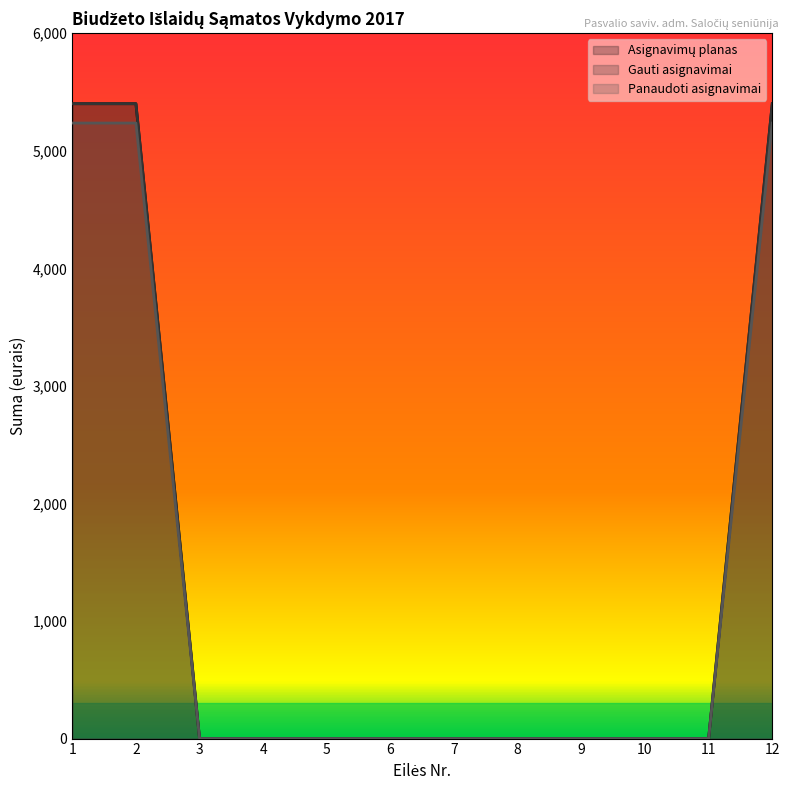

How many series are shown in this chart?

3